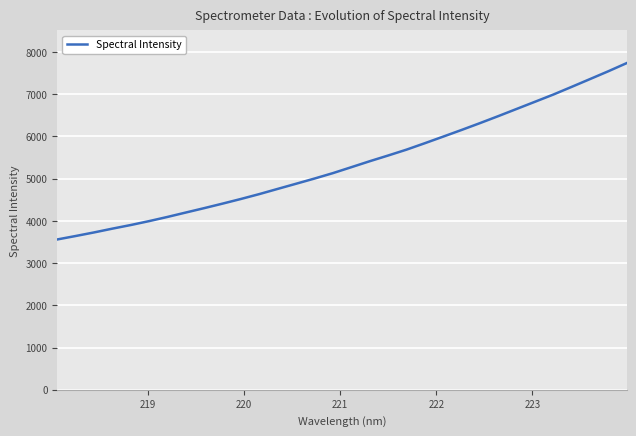

What is the smallest value displayed?

3560.6